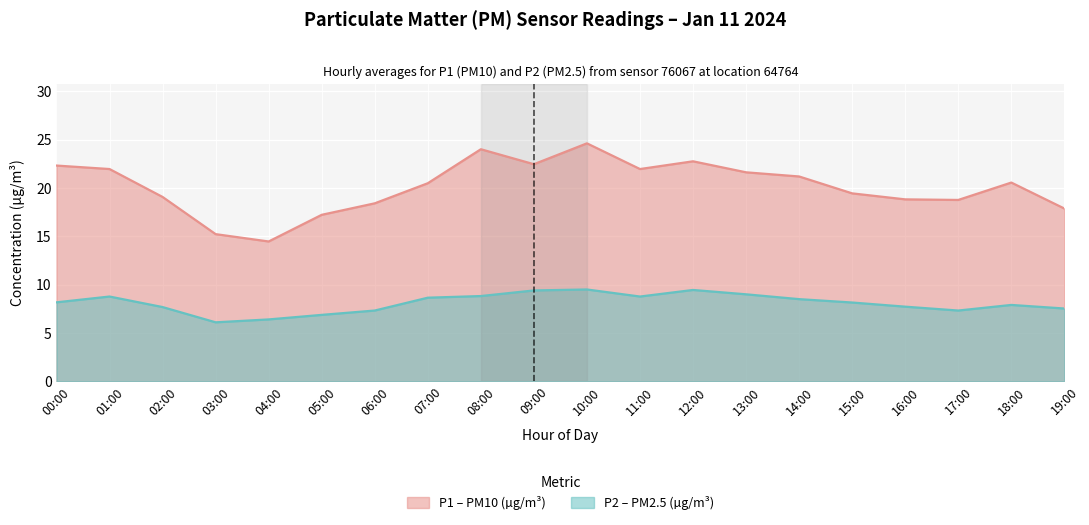

What is the average value of the P2 series?

8.1